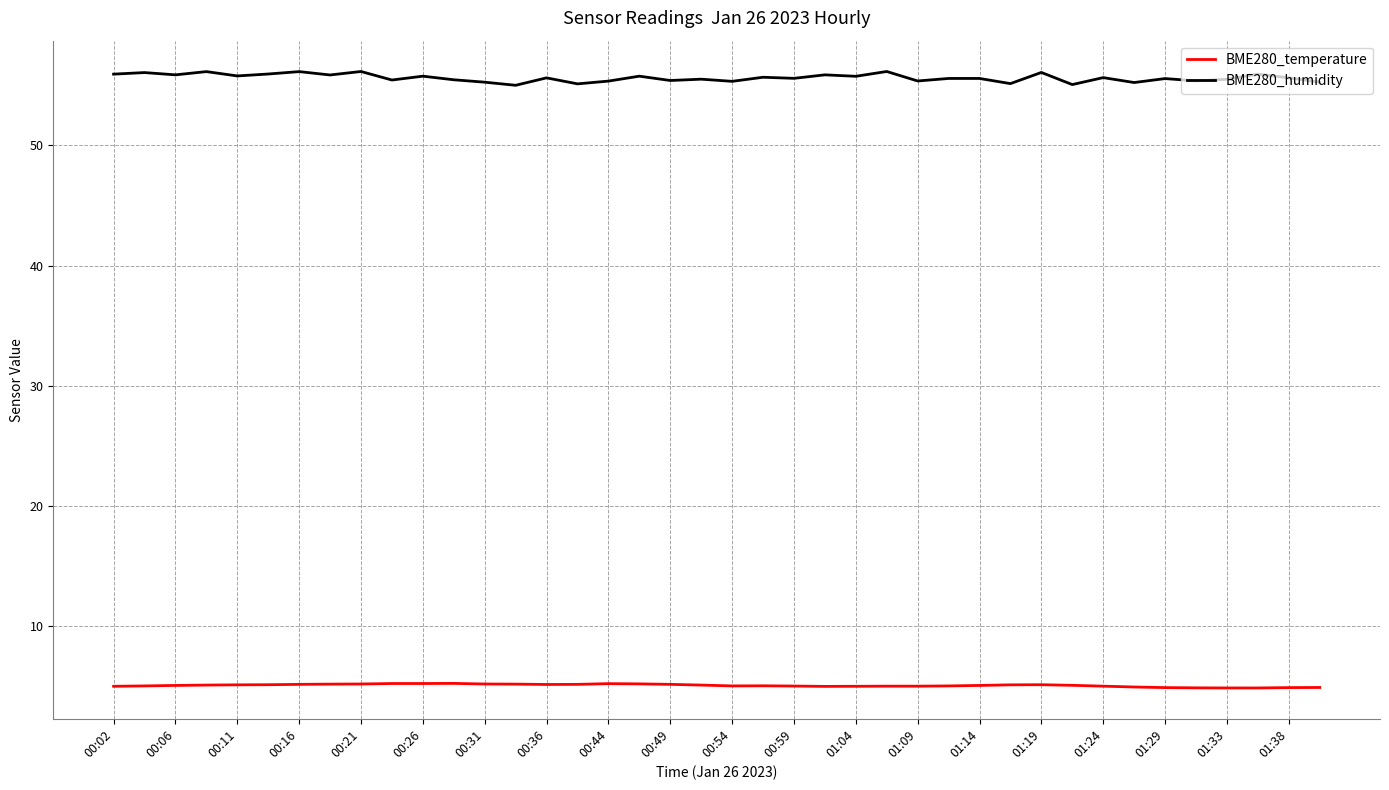

What is the maximum value shown in the chart?

56.2